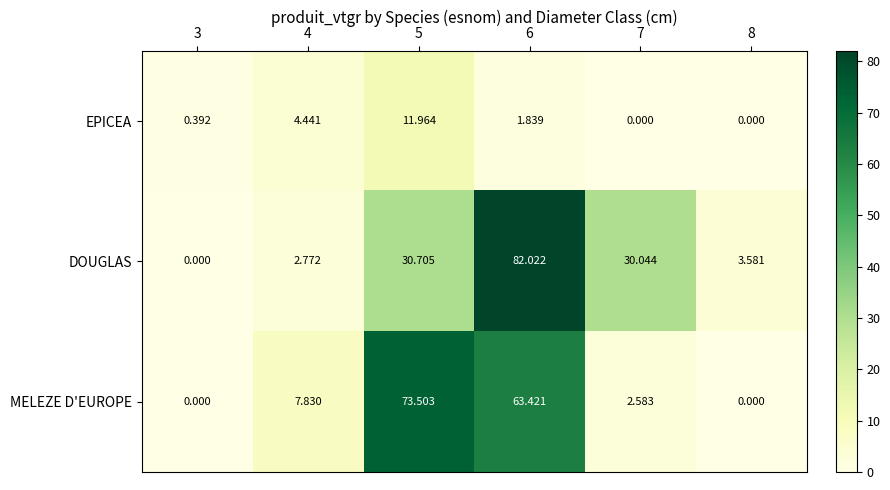

Rank the series by their maximum value, from highest to lowest.

DOUGLAS, MELEZE D'EUROPE, EPICEA